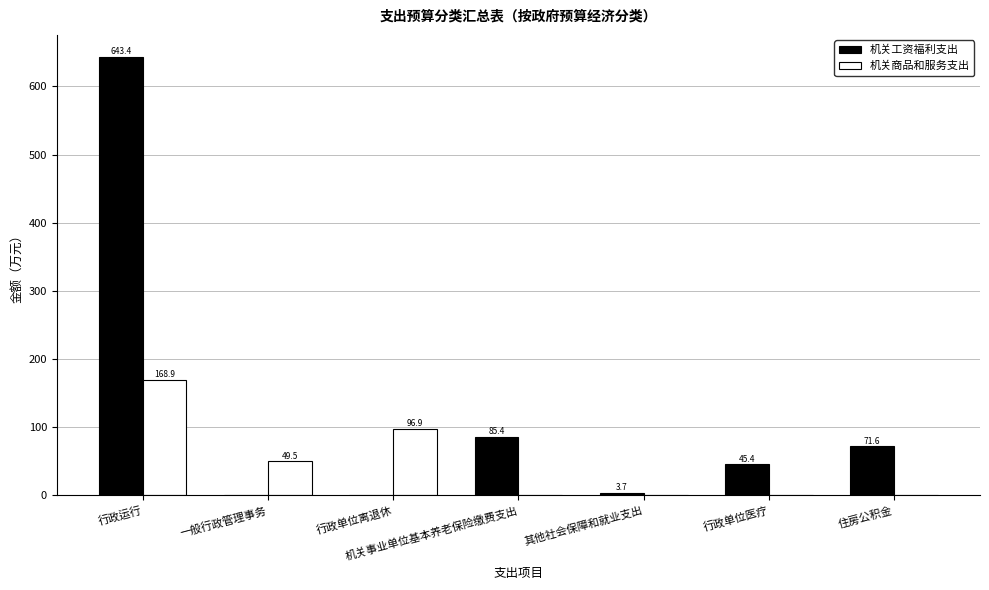

Are the bars horizontal?

No